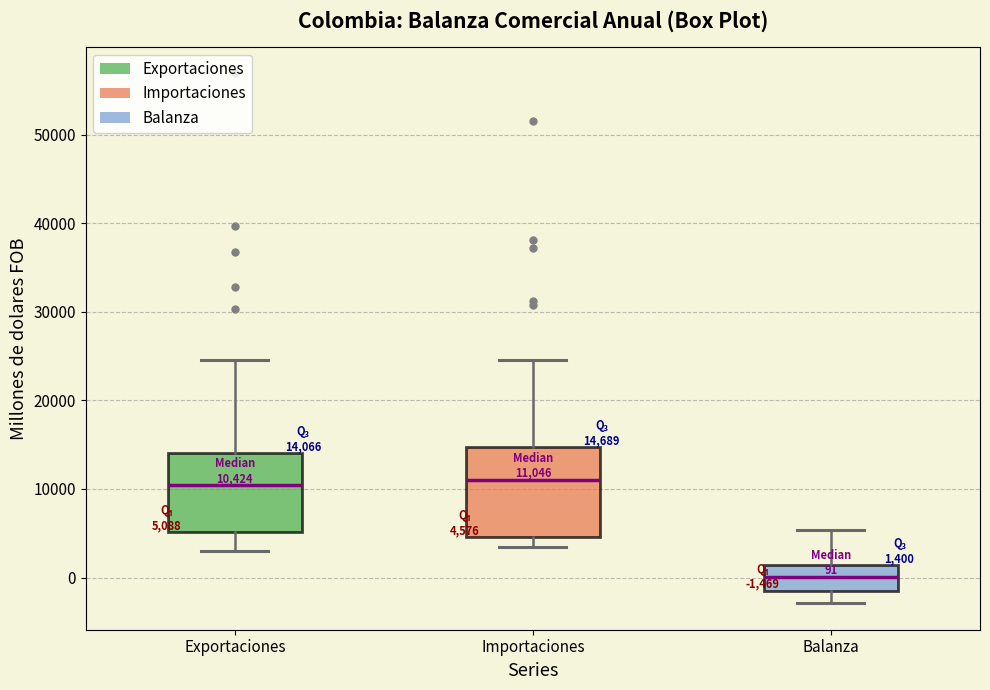

Comparing the boxes themselves (not the whiskers), which one is the tallest?

Importaciones